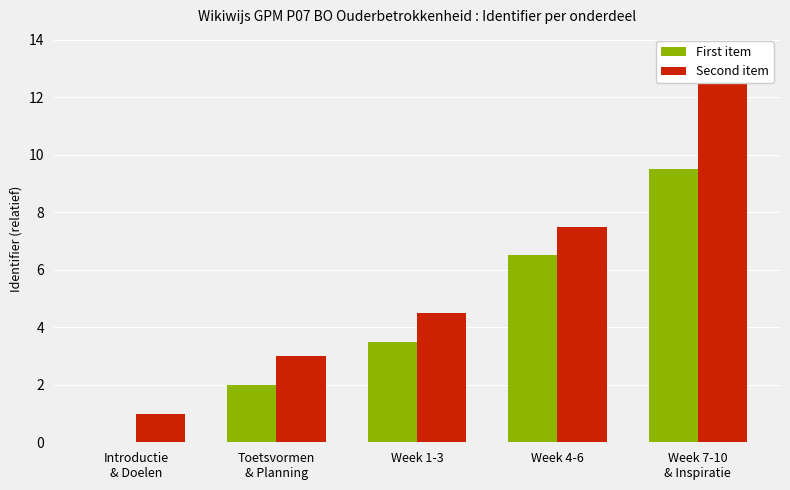

What is the difference between the second highest and second lowest values in the First item series?

4.5